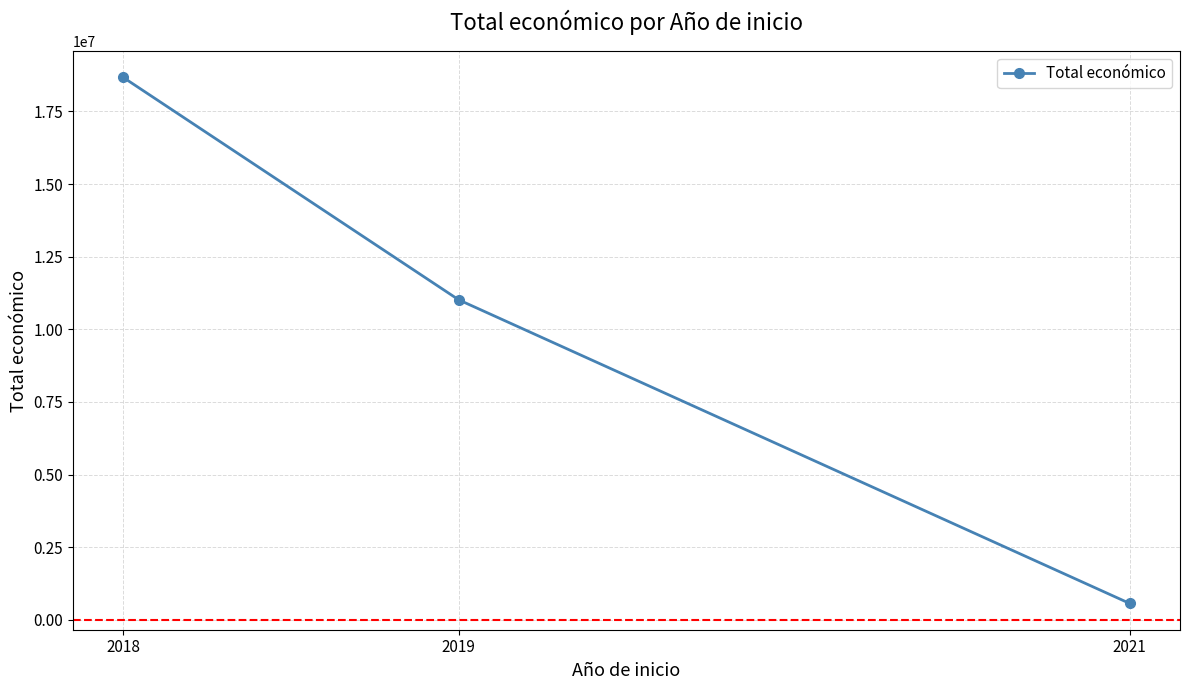

At which label does the data first exceed 11013242?

2018